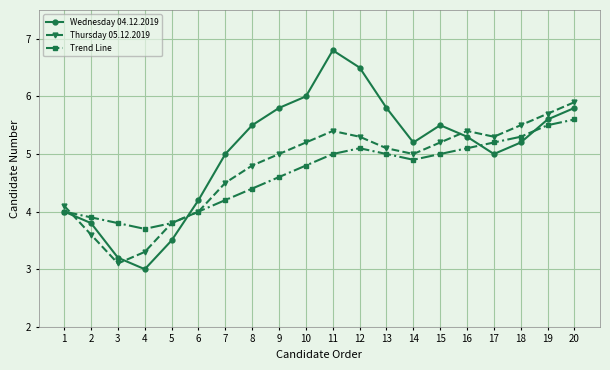

Is the value of Trend Line at 18 greater than the value of Thursday 05.12.2019 at 14?

Yes